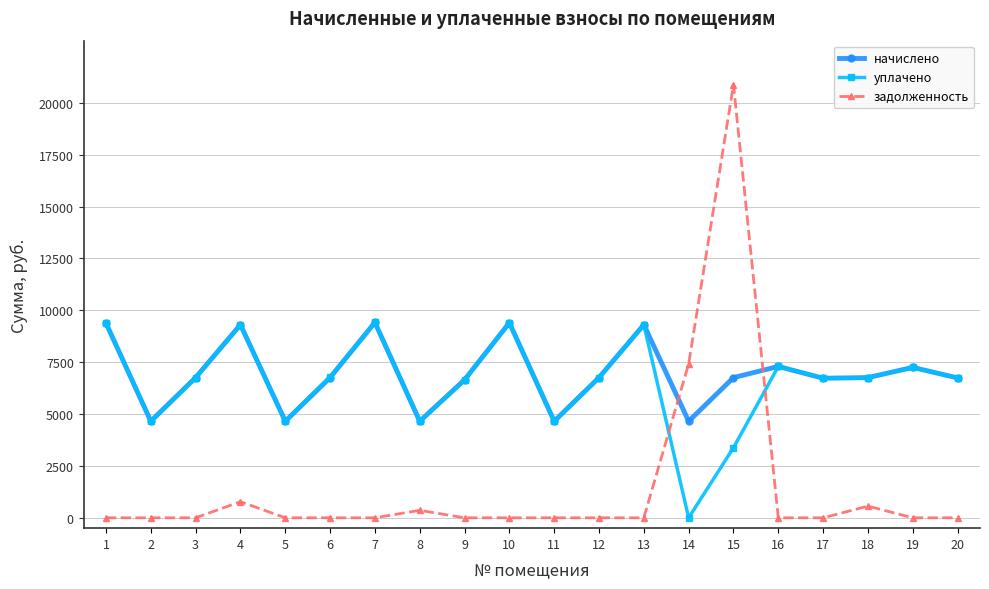

How many data points does each series have?

20